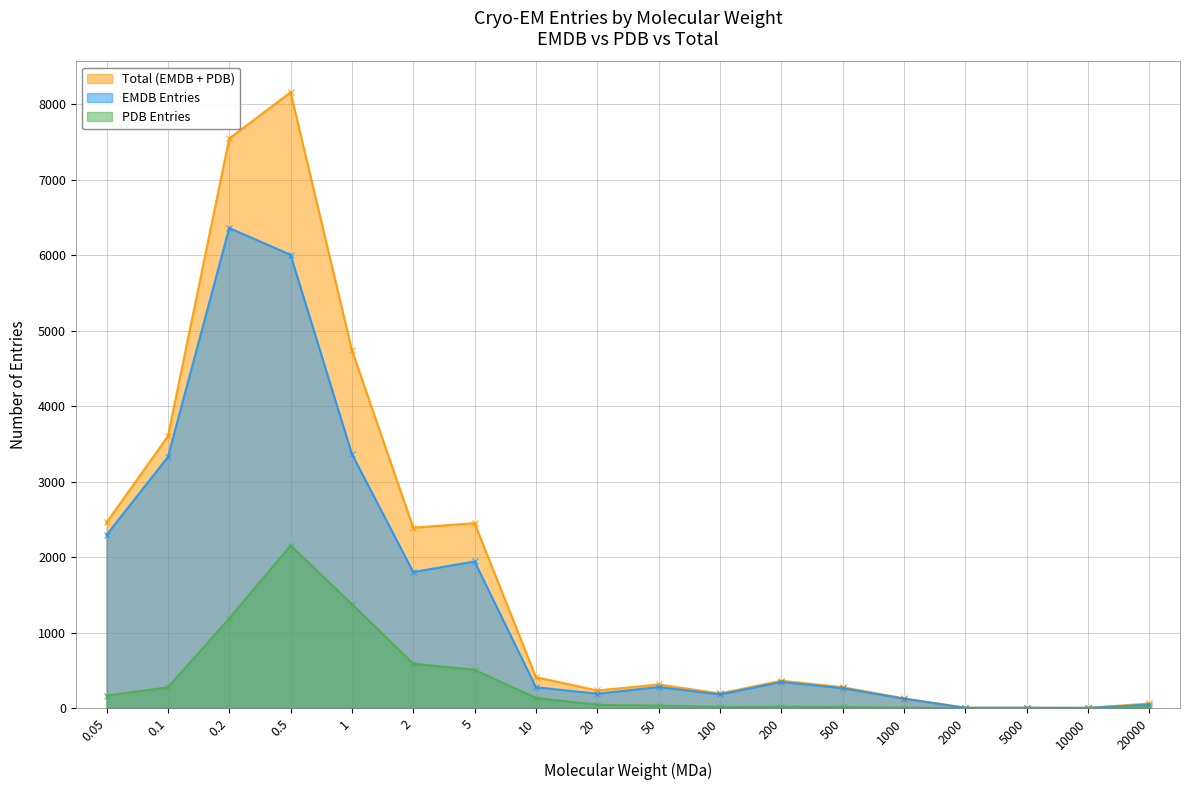

How many interior local peaks does the EMDB series have?

4